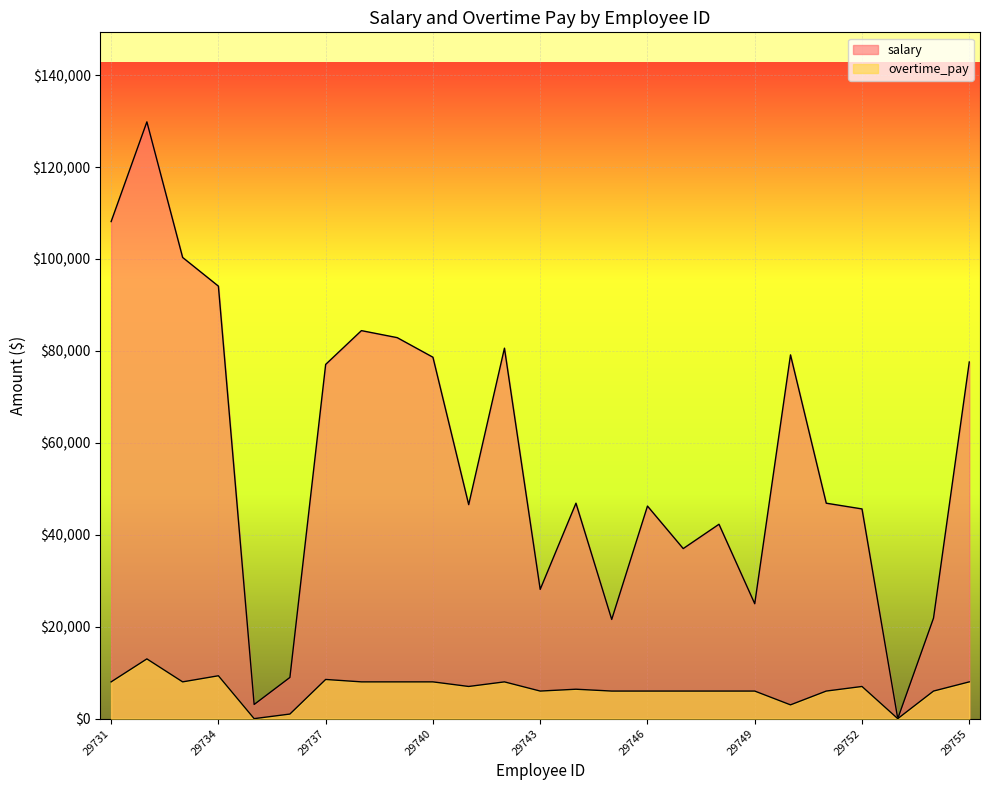

Reading right to left, transcribe all the data shown in this chart.

salary: 77592.6	21875.0	0.0	45625.1	46875.0	79144.1	25000.0	42291.6	37000.0	46249.9	21583.3	46875.0	28125.0	80603.9	46562.6	78632.0	82895.3	84420.0	77070.5	8964.9	3083.3	94098.9	100339.1	129842.5	108145.9
overtime_pay: 8000.0	6000.0	0.0	7000.0	6000.0	3000.0	6000.0	6000.0	6000.0	6000.0	6000.0	6400.0	6000.0	8000.0	7000.0	8000.0	8000.0	8000.0	8526.8	1000.0	0.0	9329.5	8000.0	13000.0	8000.0